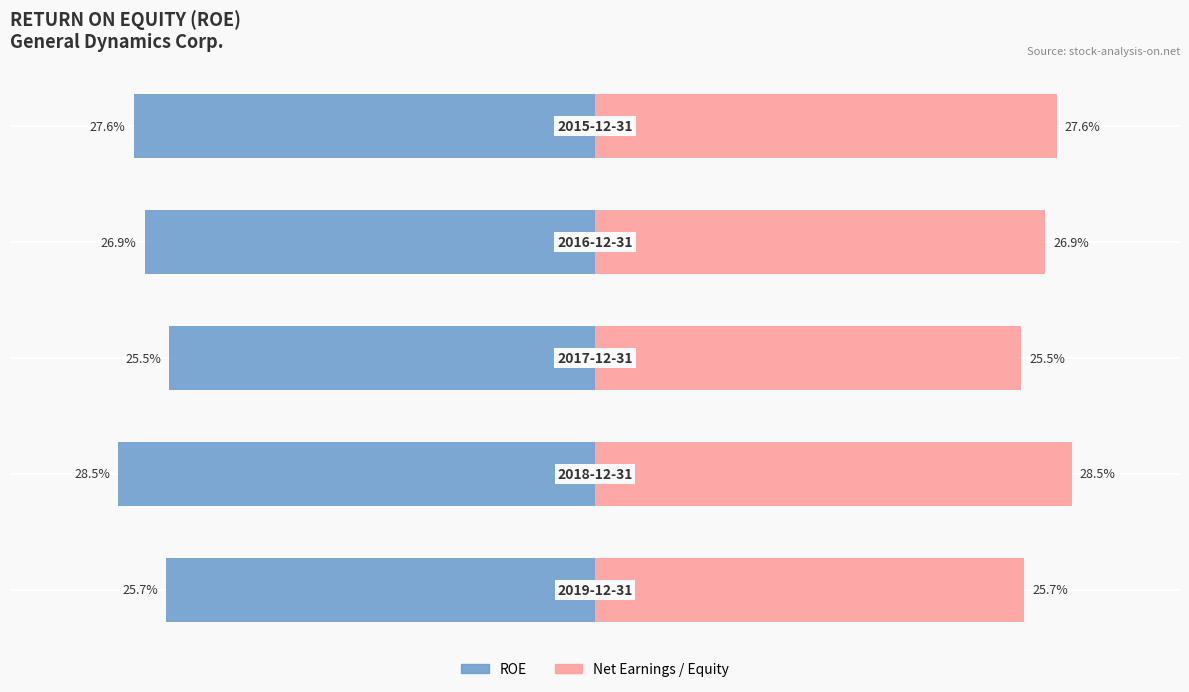

Reading left to right, what are all the values shown in this chart?

ROE: 0=-0.3	1=-0.3	2=-0.3	3=-0.3	4=-0.3
Net Earnings / Equity: 0=0.3	1=0.3	2=0.3	3=0.3	4=0.3